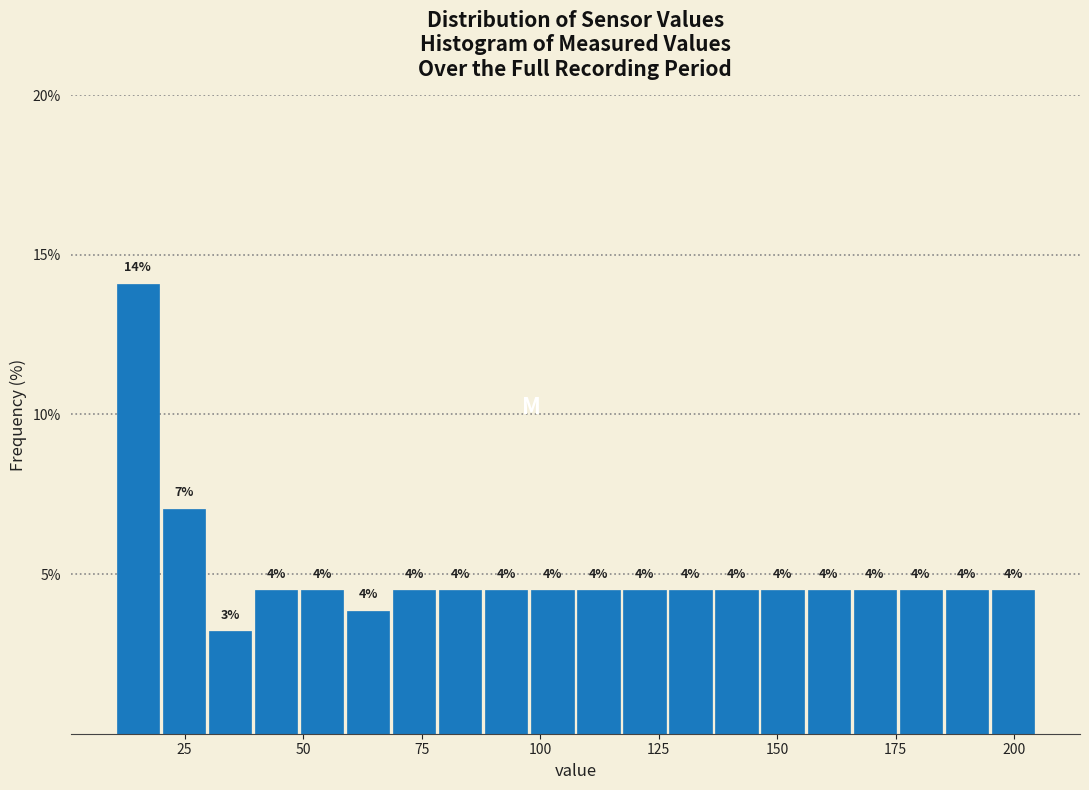

Read against the x-axis, roughly where is the centre of the tallest bar?

15